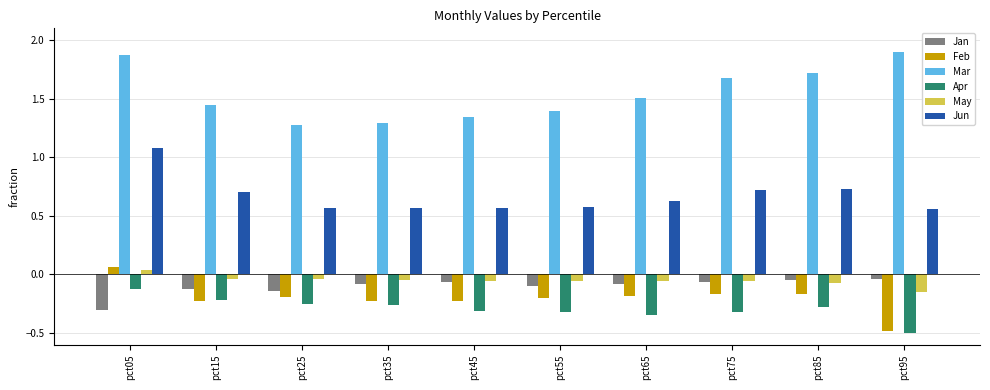

Is the value of May at pct25 greater than the value of Apr at pct25?

Yes